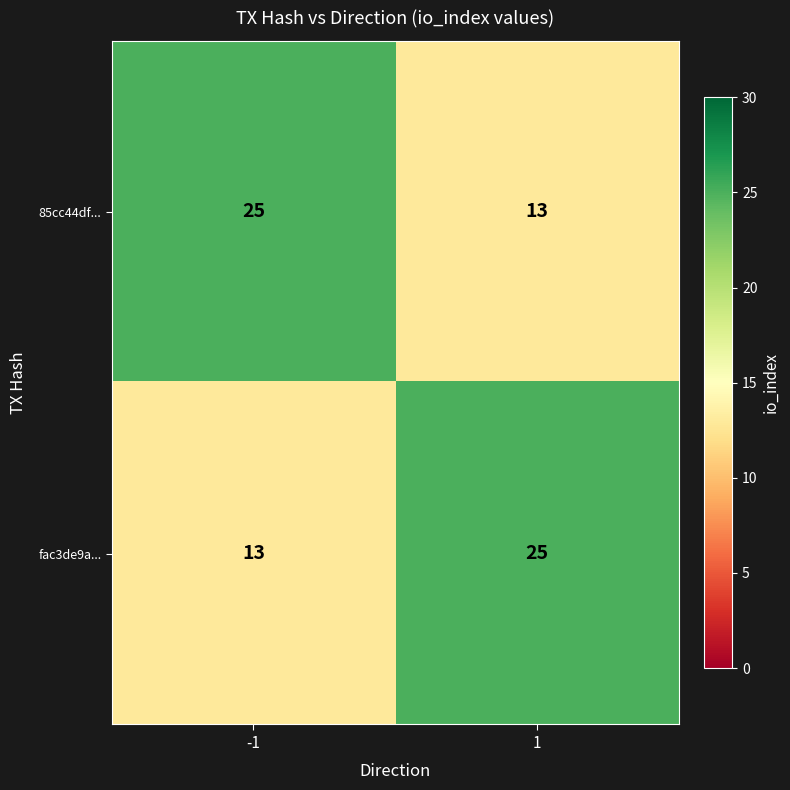

True or false: 85cc44df... has a value of 44 at -1.

False